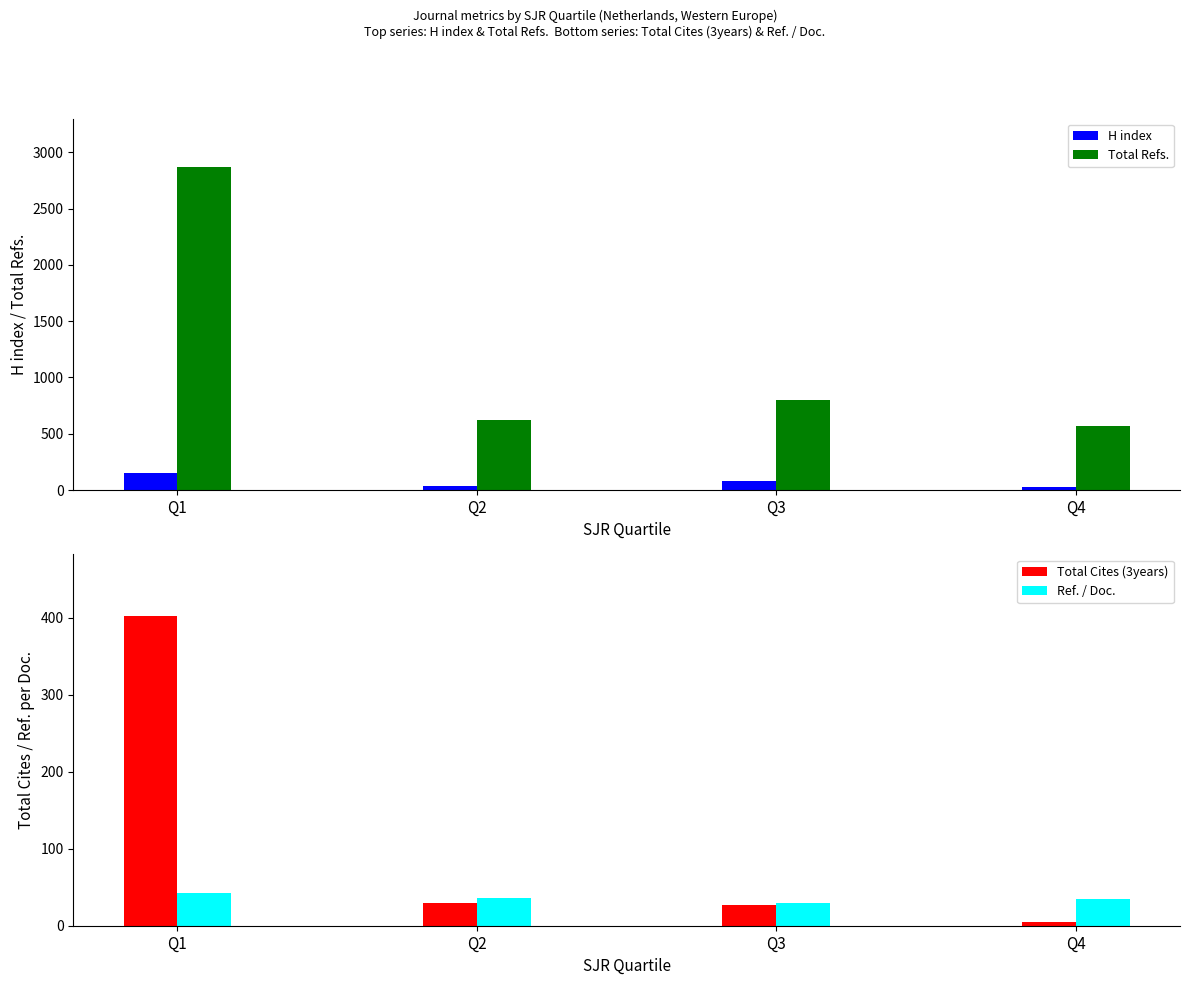

At which category is the sum across all series the highest?

Q1